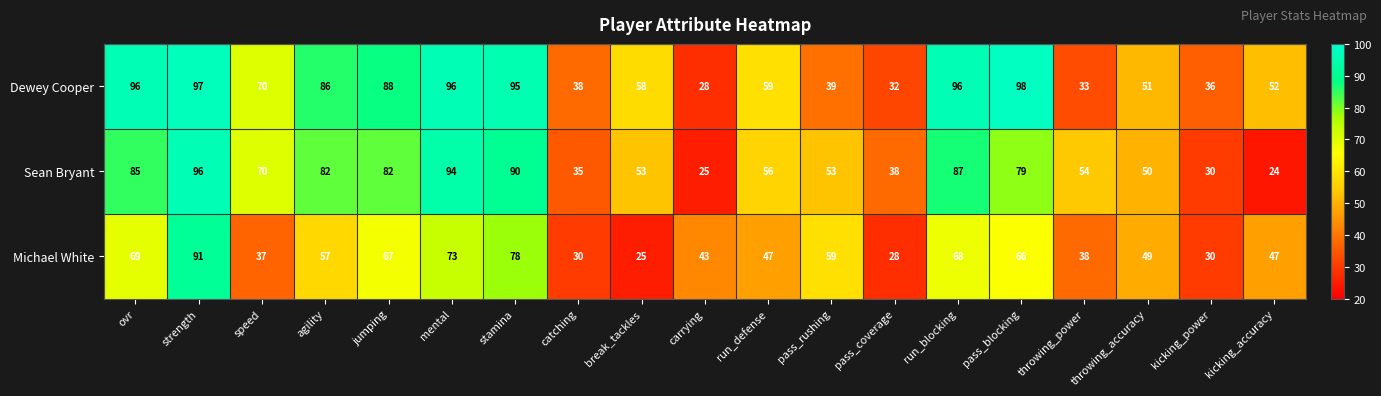

Which series has the largest total across all categories?

Dewey Cooper